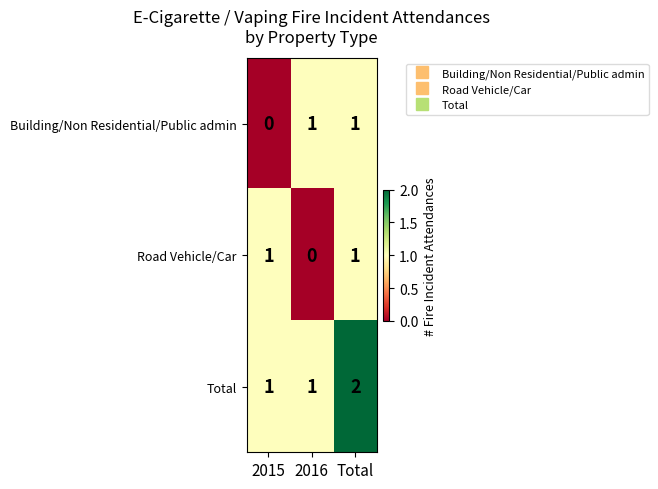

True or false: Total has a value of 1 at 2016.

True